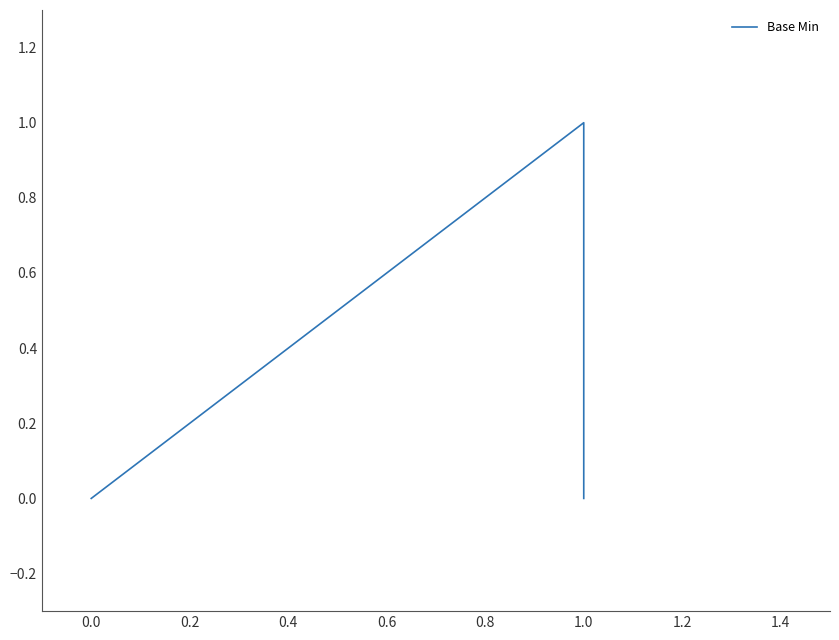

Does the chart have visible grid lines?

No